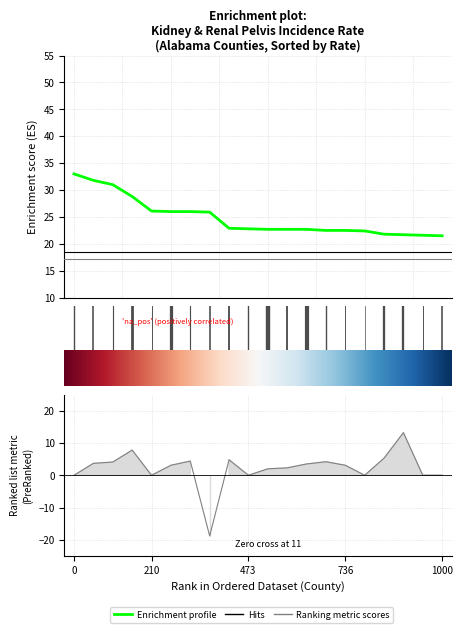

Is it true that Age-Adjusted Rate equals 22.7 at Walker?

True